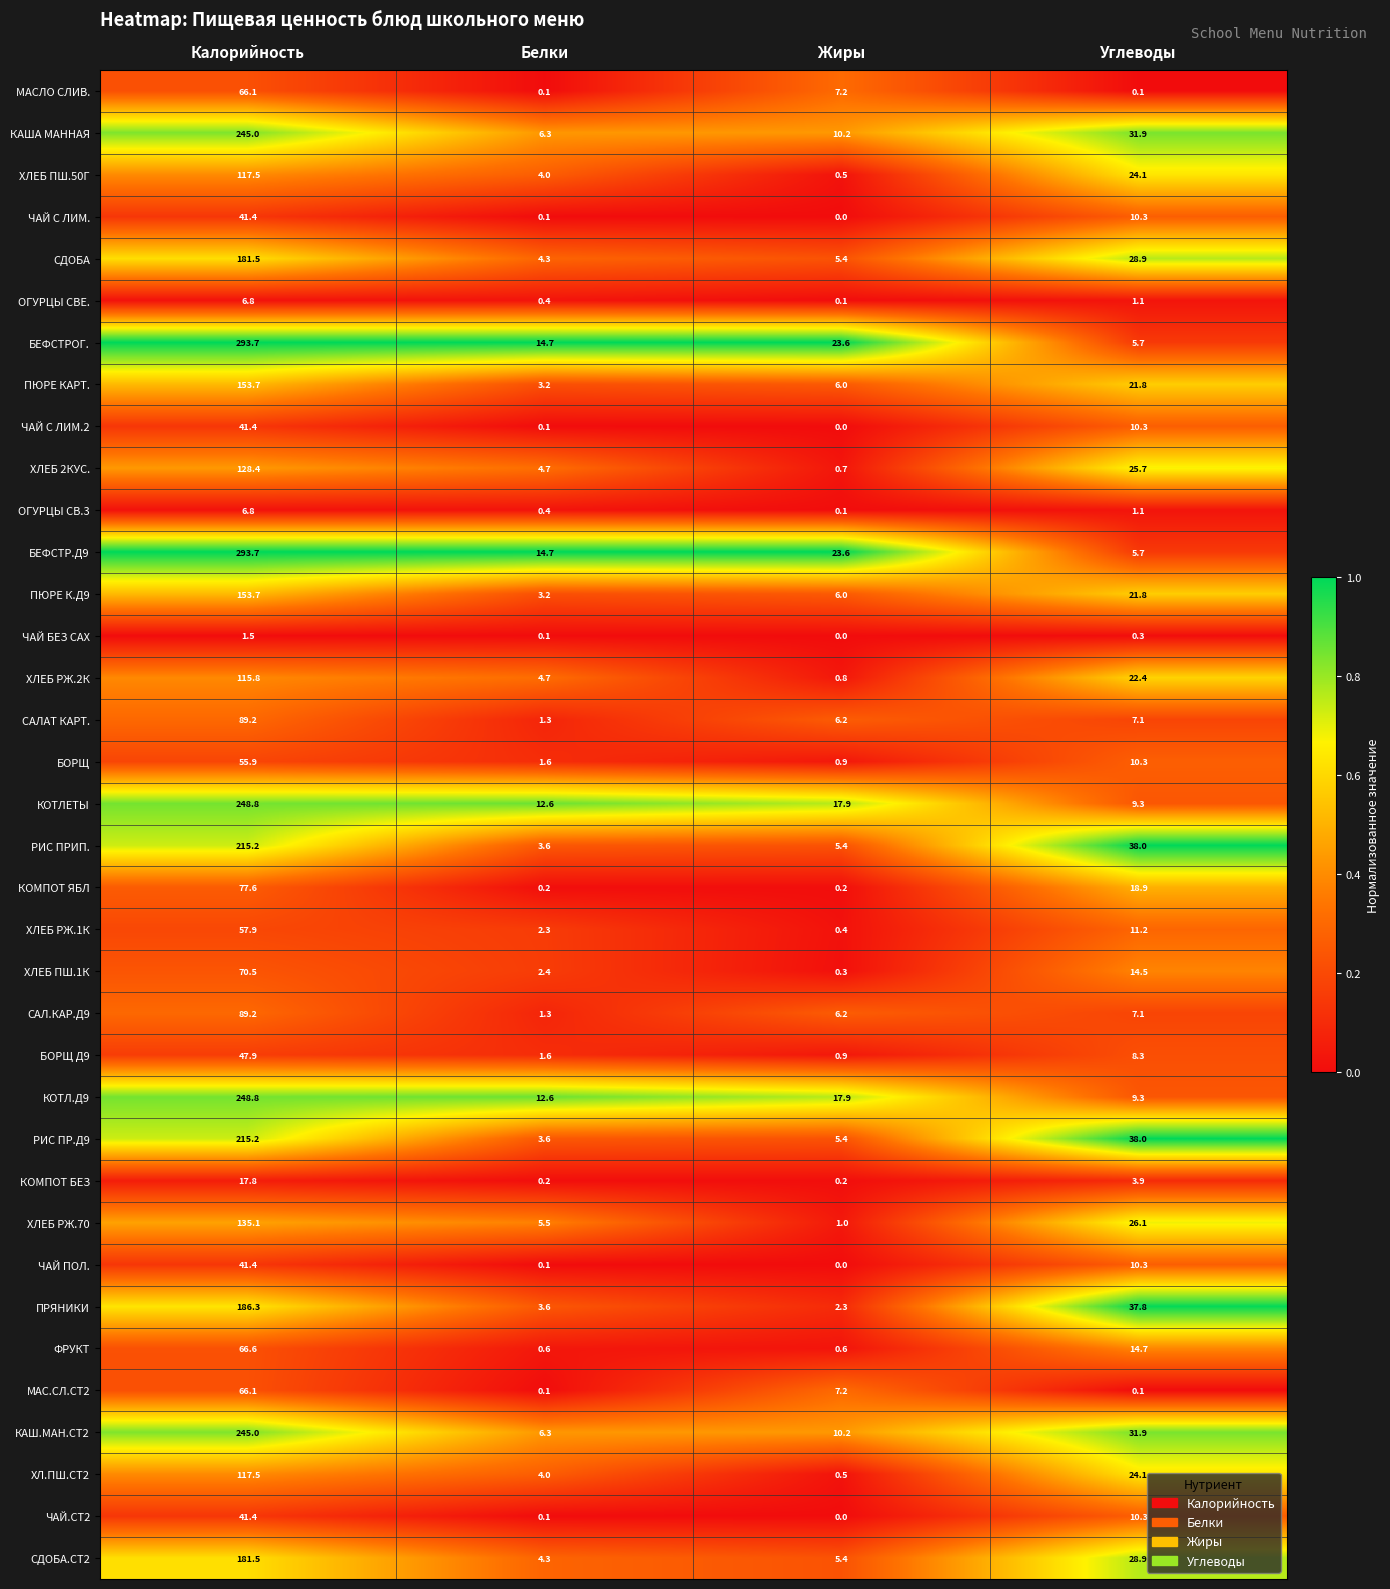

List the labels in order of БЕФСТРОГ. value, smallest first.

Углеводы, Белки, Жиры, Калорийность